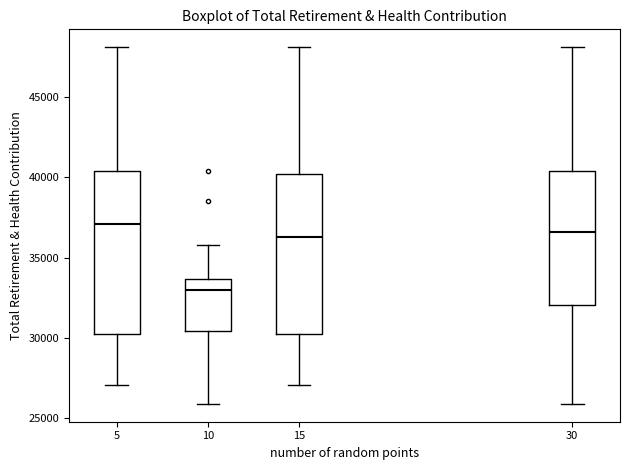

Which box's median line is the highest?

5